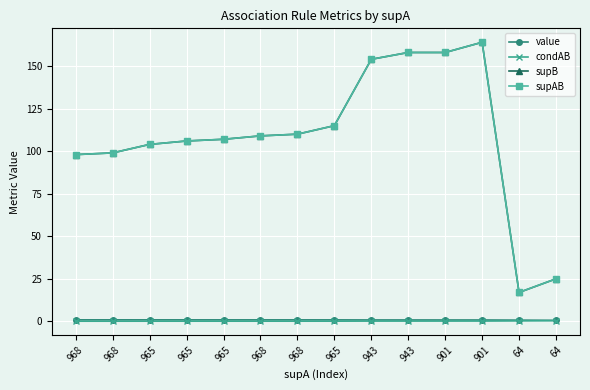

True or false: condAB has a value of 0.2 at 901.

True